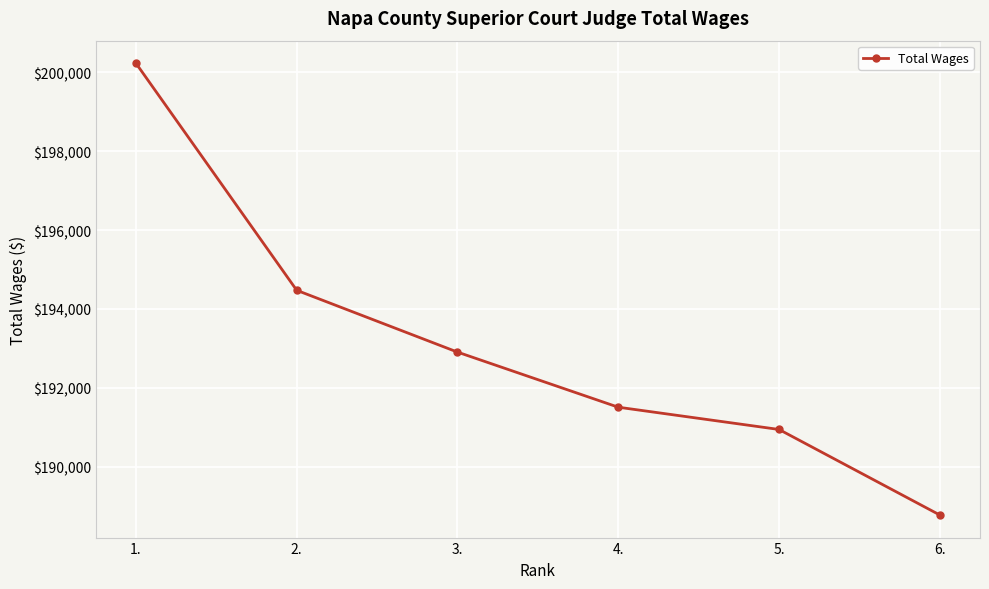

Reading right to left, what are all the values shown in this chart?

6.=188770	5.=190940	4.=191505	3.=192903	2.=194471	1.=200232